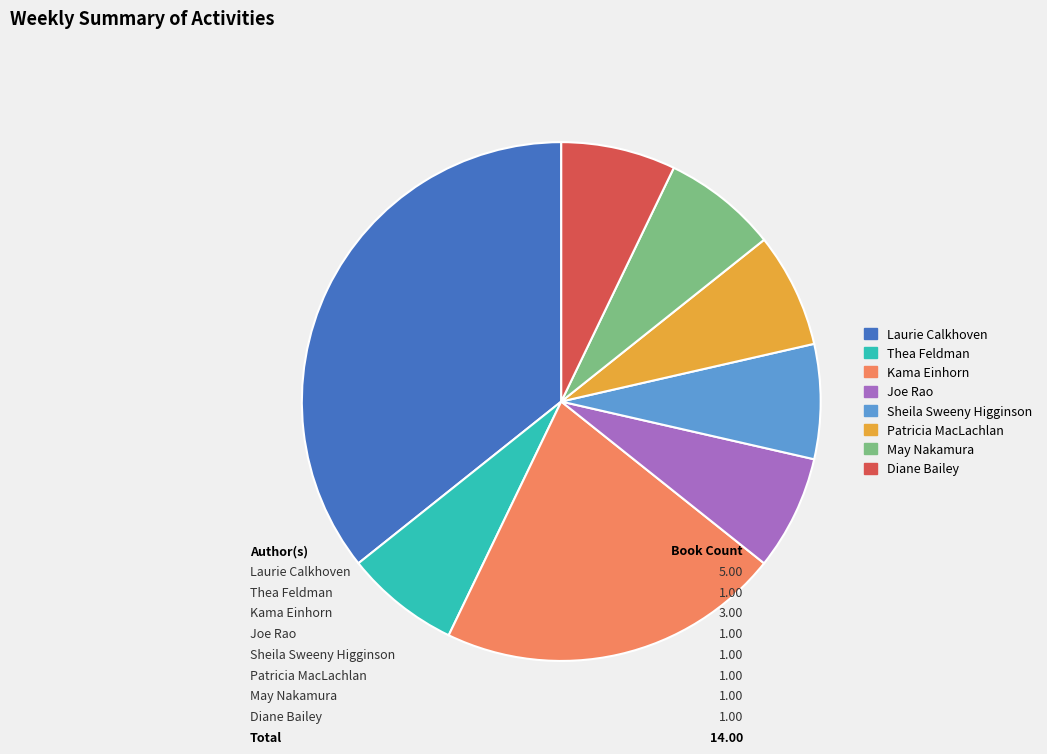

What is the smallest slice in the pie chart?

Thea Feldman